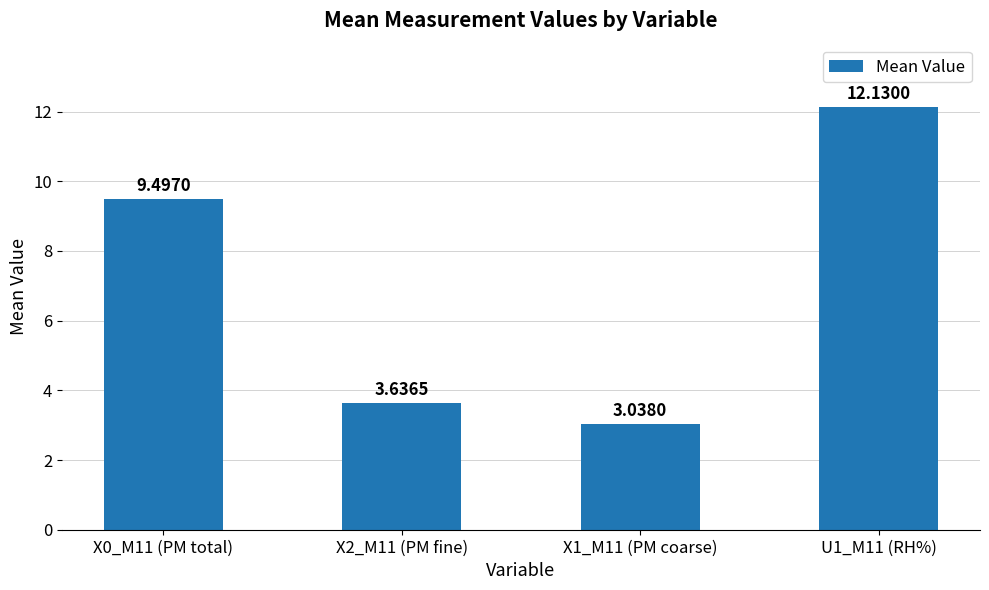

Rank the categories by value from highest to lowest.

U1_M11 (RH%), X0_M11 (PM total), X2_M11 (PM fine), X1_M11 (PM coarse)